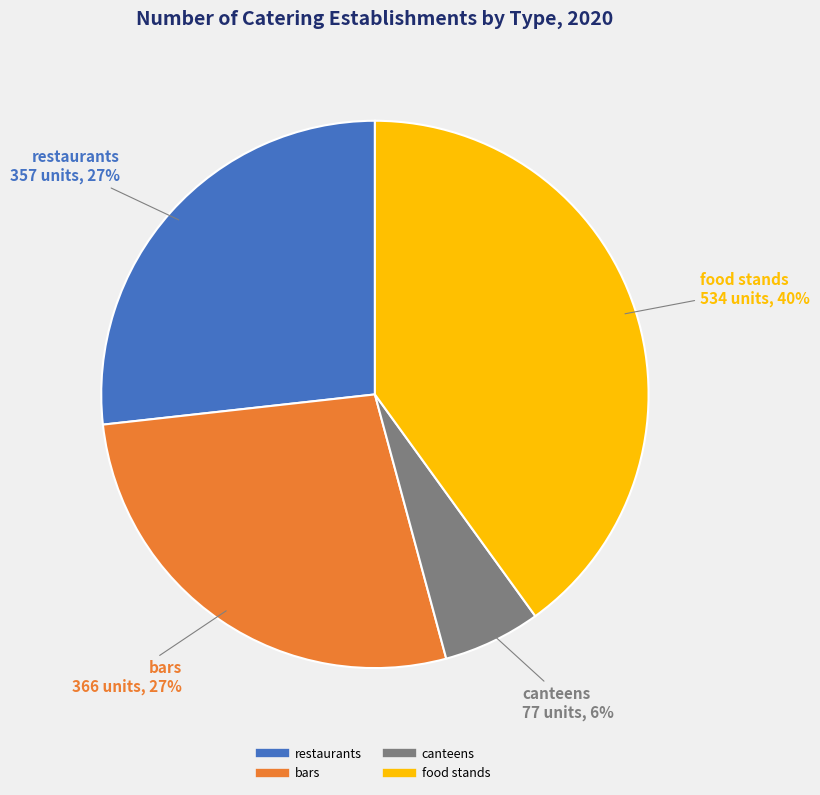

Do canteens and restaurants together represent more than half of the pie?

No